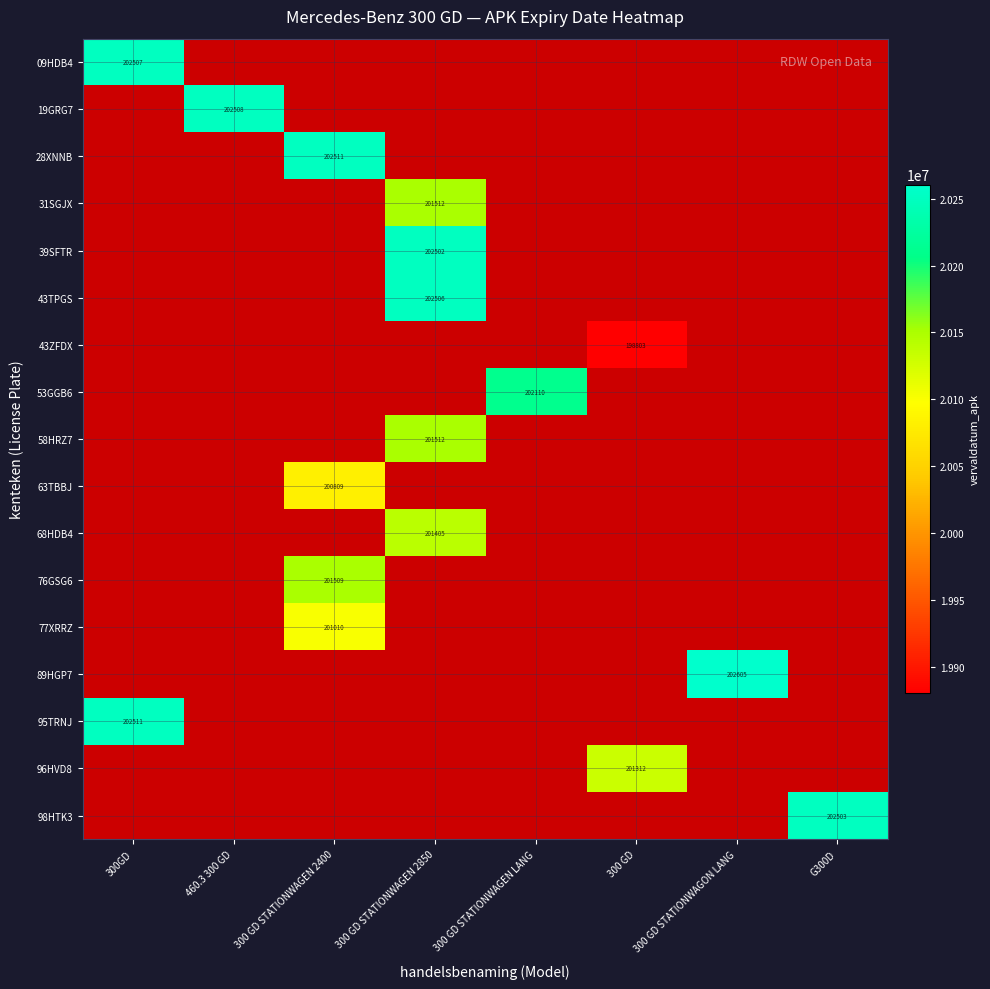

Is it true that 96HVD8 equals 201312 at 300 GD?

True